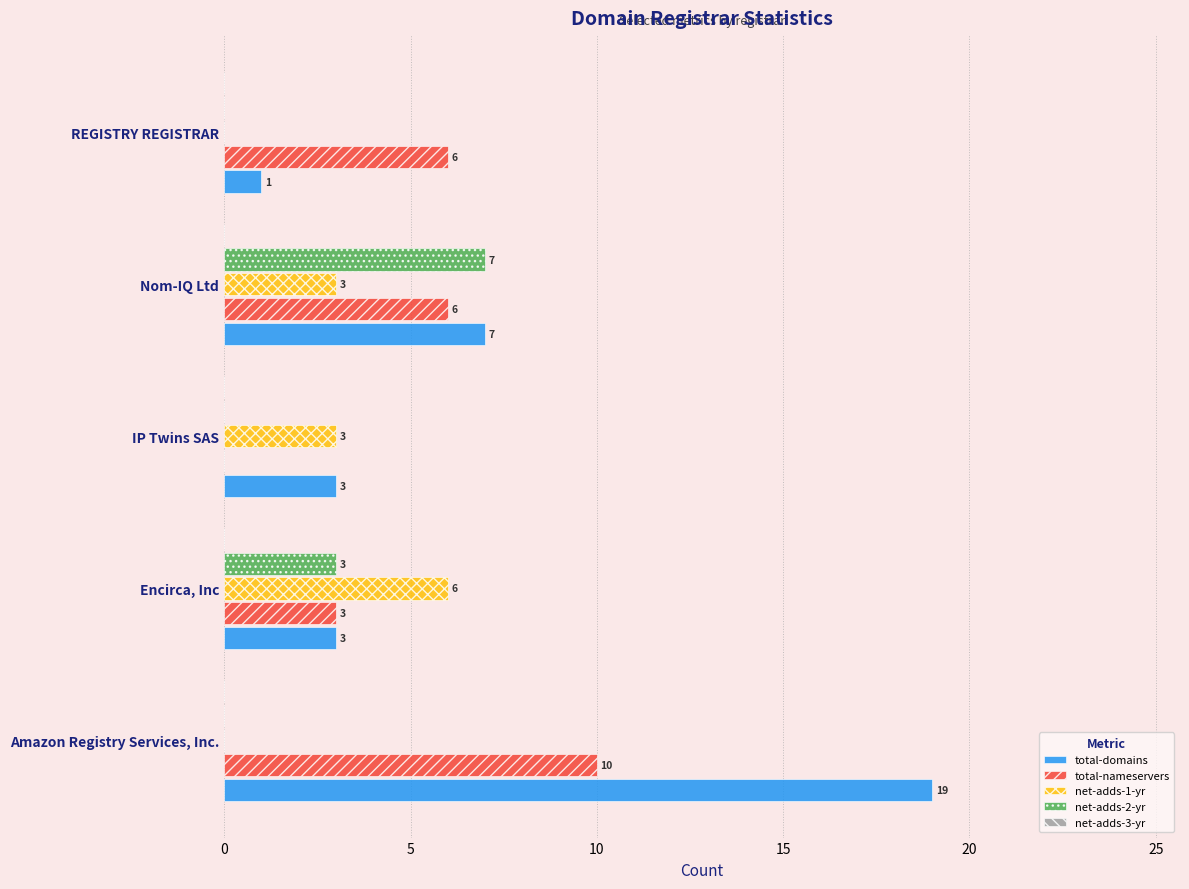

What is the total value across all series at REGISTRY REGISTRAR?

7